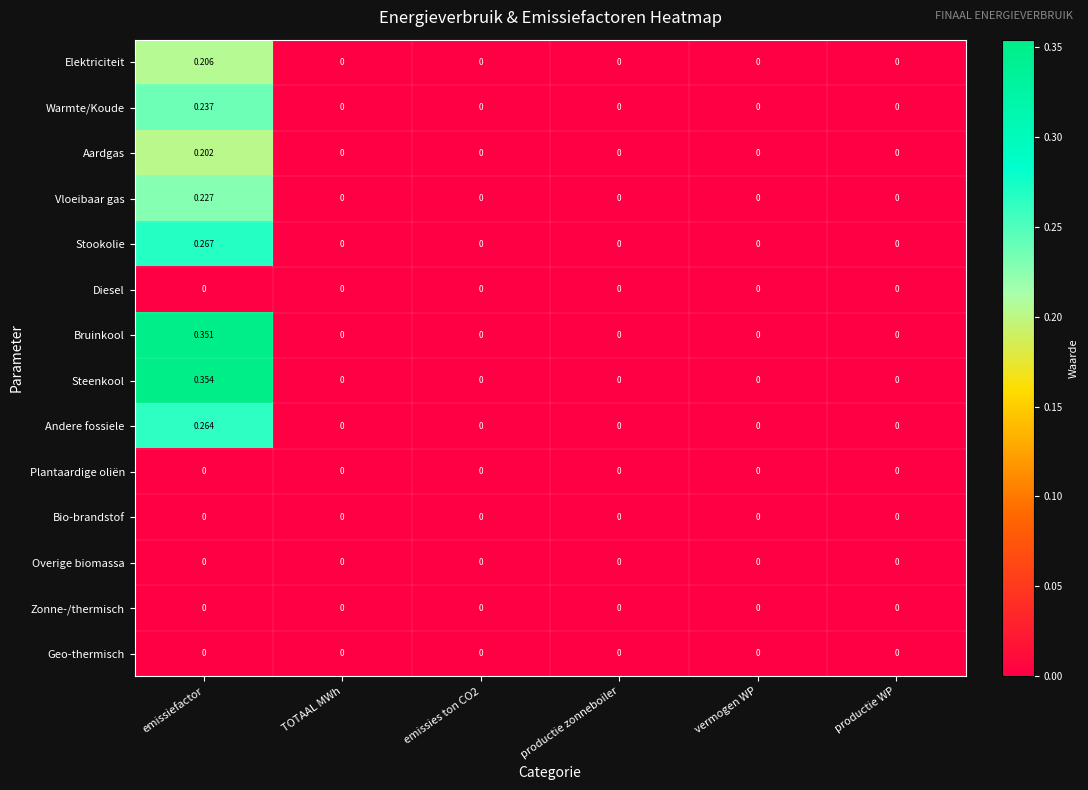

Which series has the largest total across all categories?

Steenkool